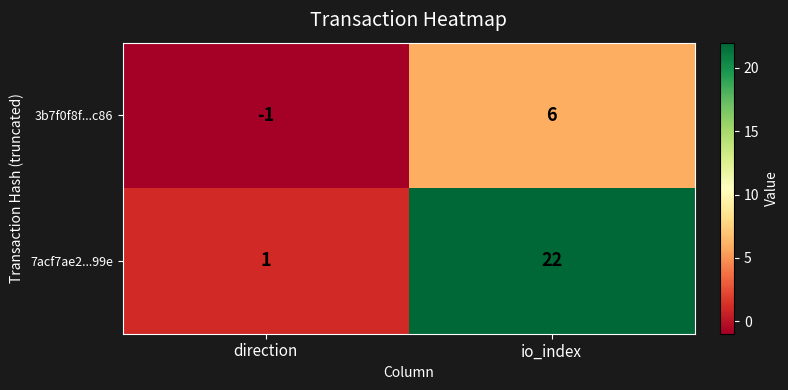

The value of 7acf7ae2...99e at direction is 1. True or false?

True